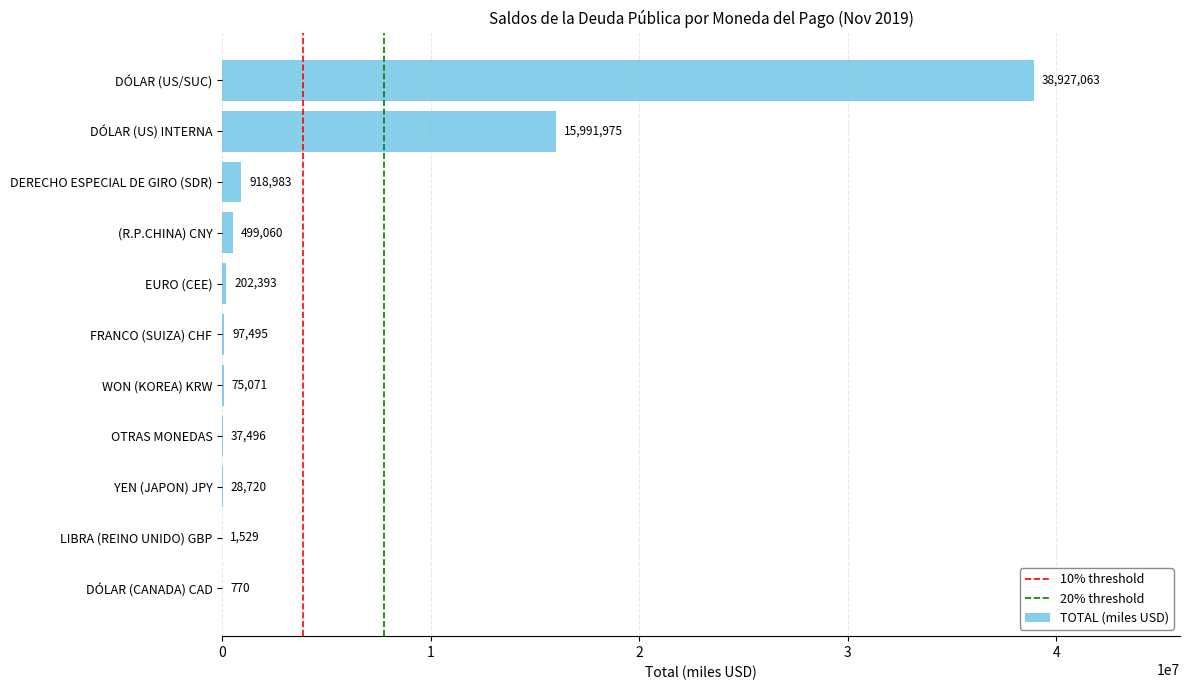

At which label is the value closest to 19463916?

DÓLAR (US) INTERNA